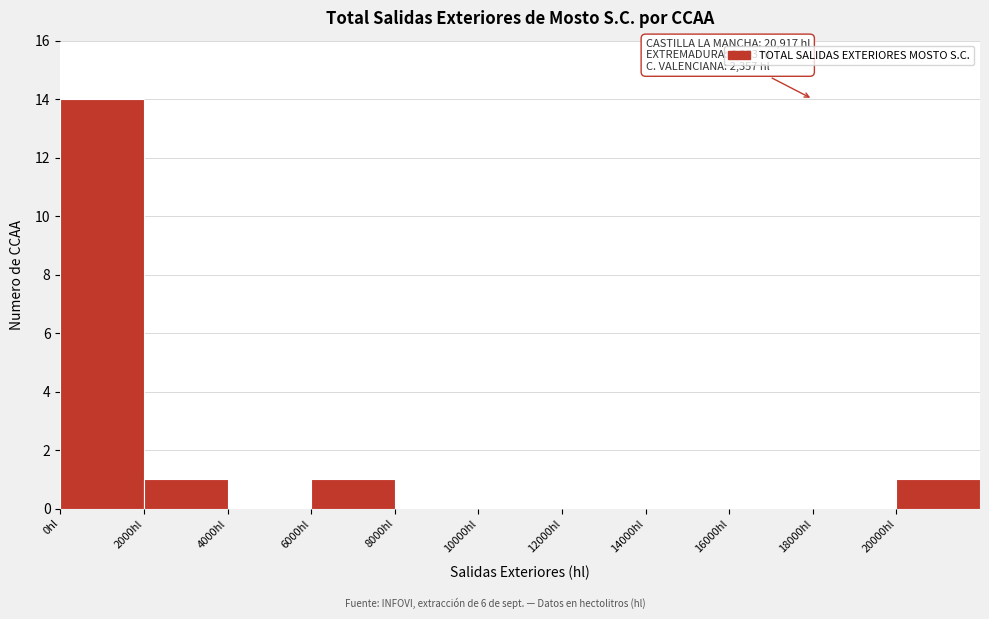

Over which range of the x-axis is the bar tallest?

0 to 2000